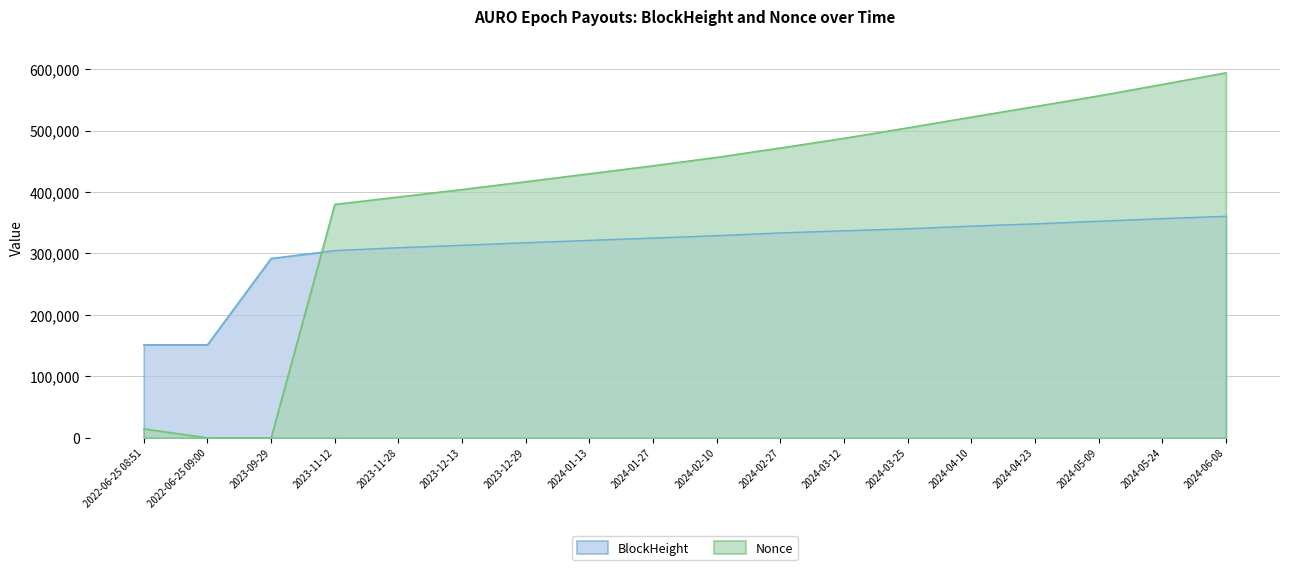

Is the value of Nonce at 2024-04-10 greater than the value of BlockHeight at 2023-12-29?

Yes